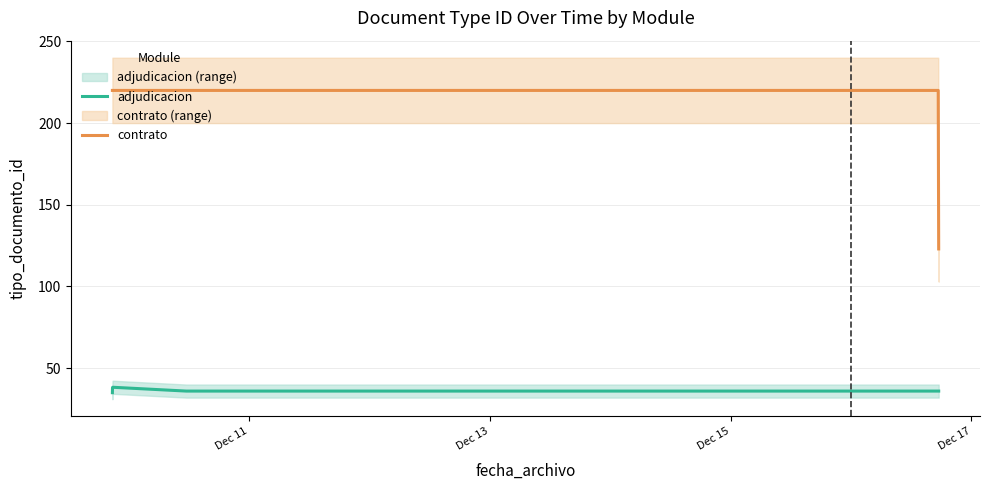

True or false: adjudicacion and contrato intersect in this chart.

False